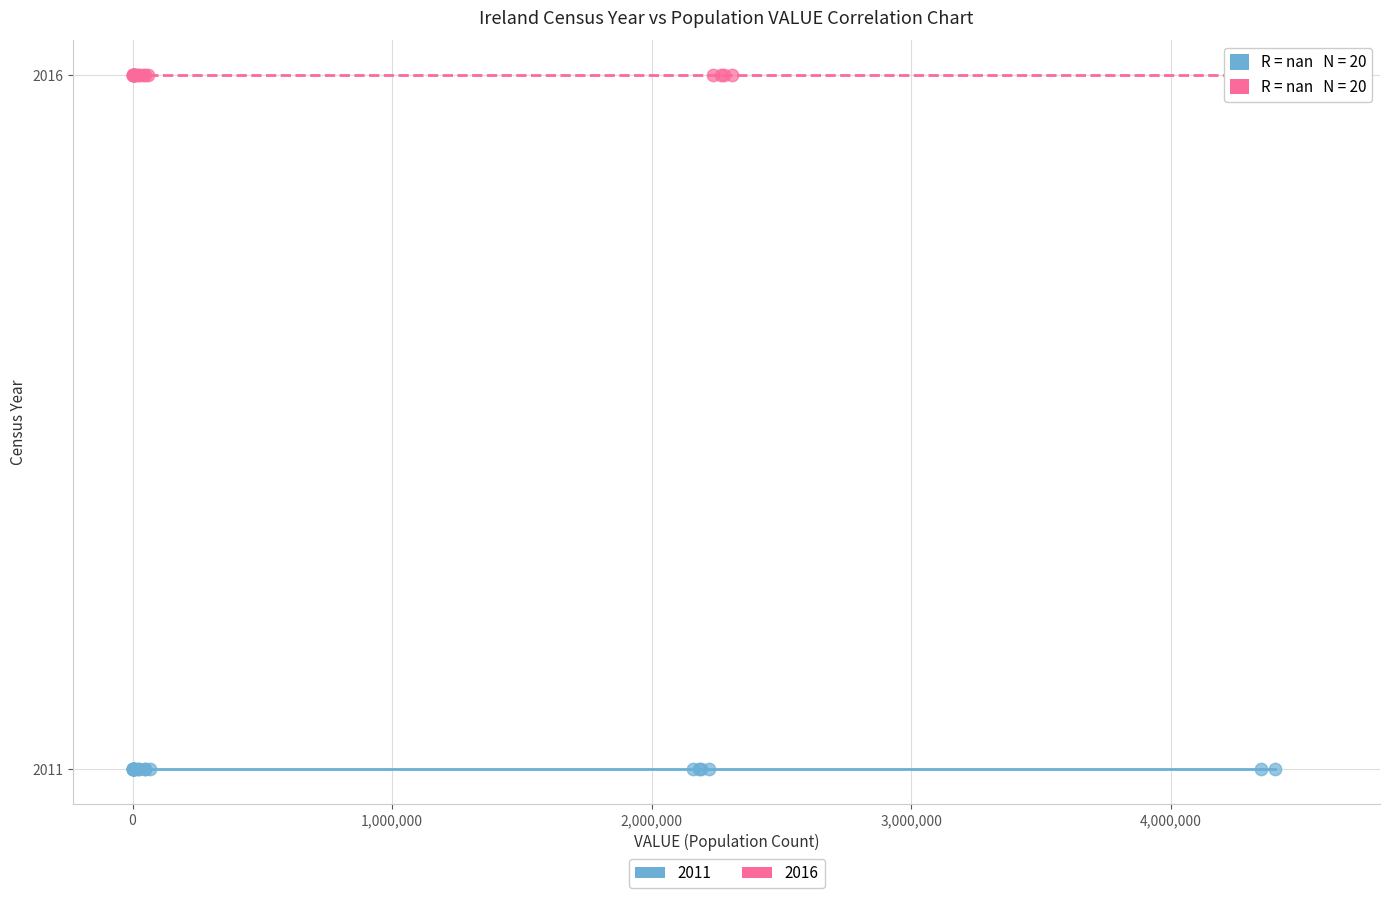

Which series reaches the maximum Y coordinate?

2016